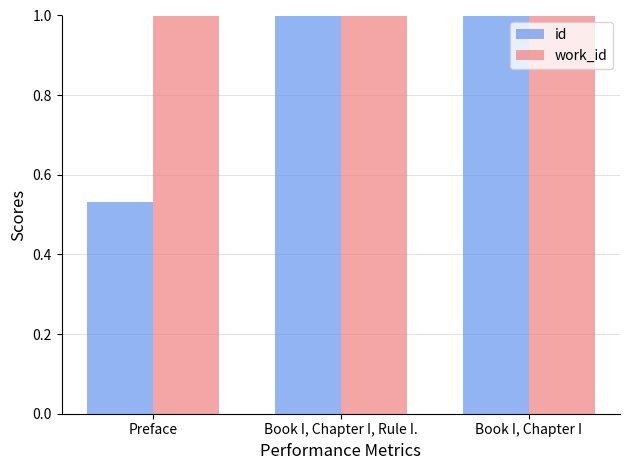

What is the label of the 2nd bar from the left?

Book I, Chapter I, Rule I.